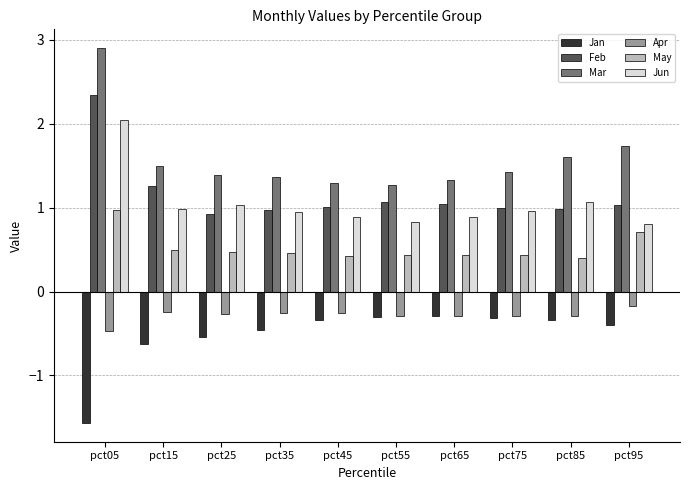

Between pct25 and pct85, which series saw the biggest shift?

Mar